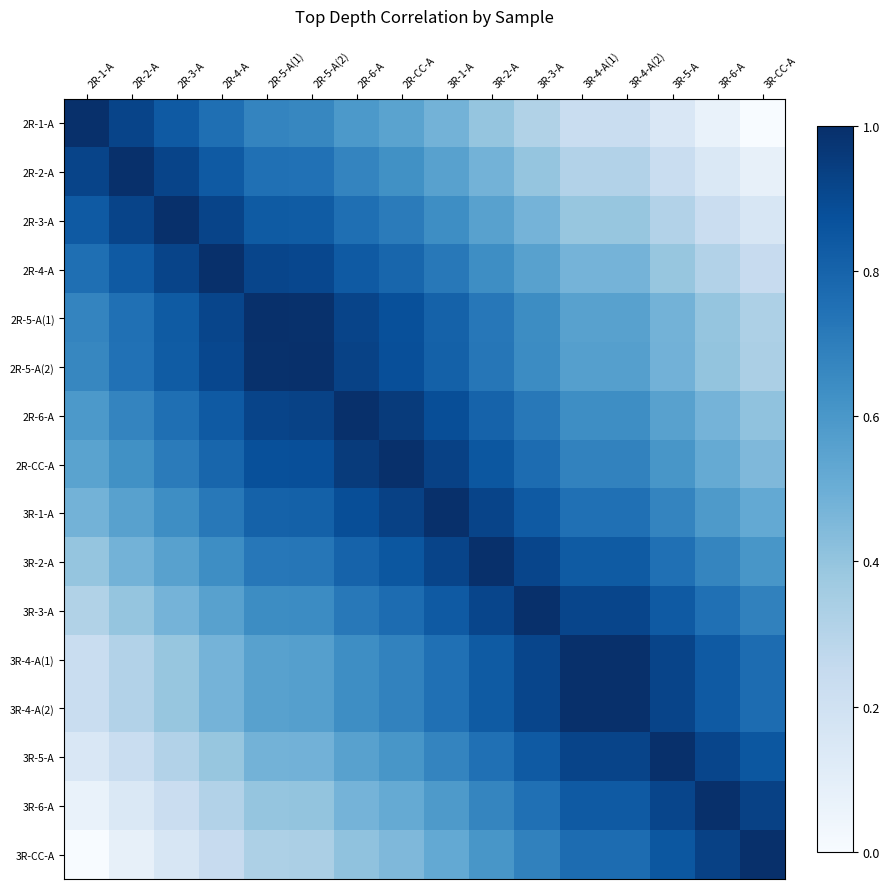

Which series has the largest range (max minus min)?

2R-1-A